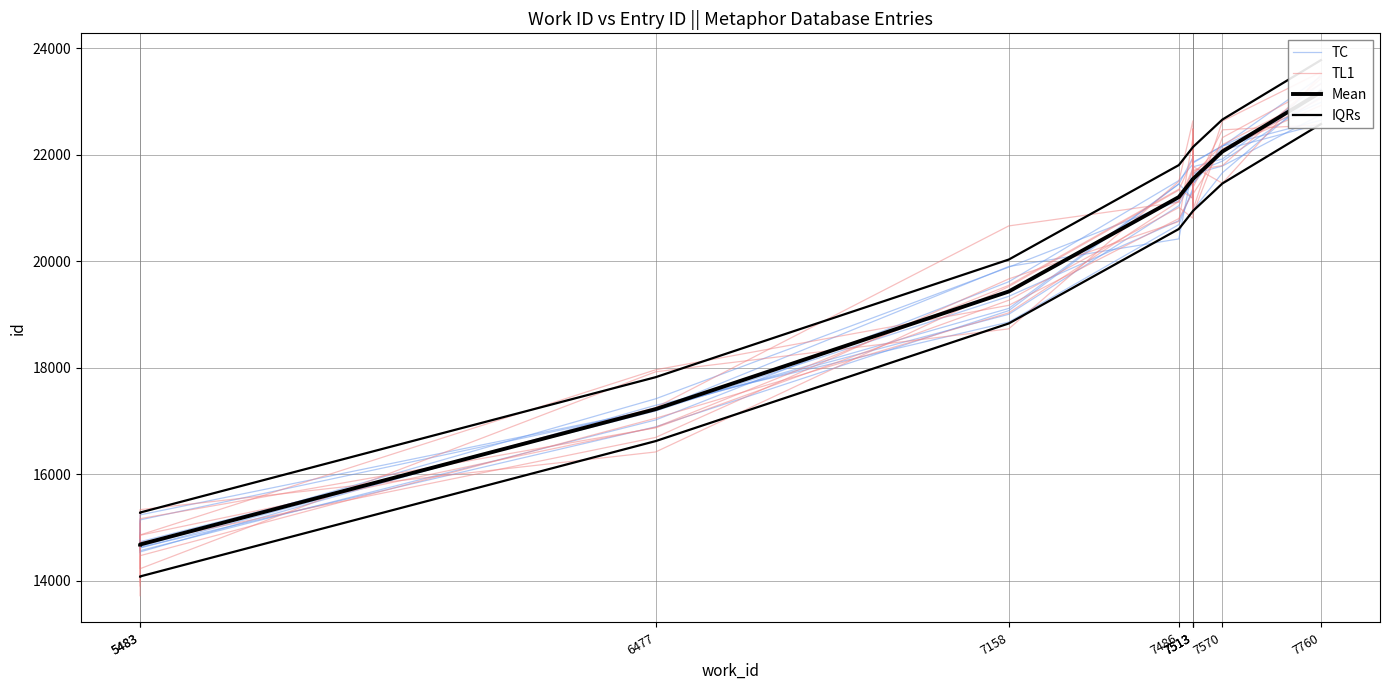

The IQRs series shows 11644.8 at 7760. True or false?

False